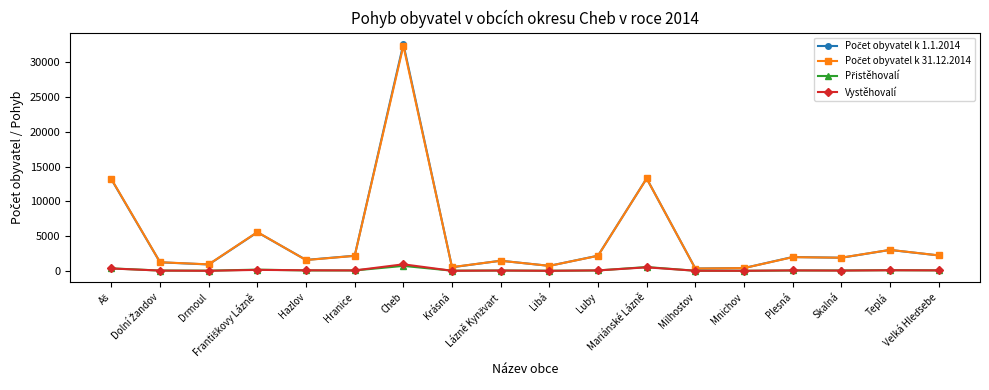

At which category is the sum across all series the highest?

Cheb